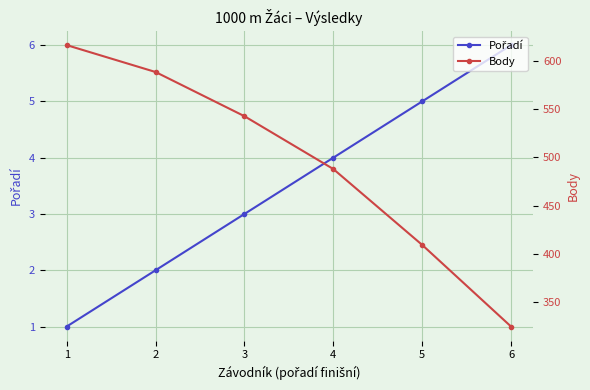

How many lines are shown in the chart?

2